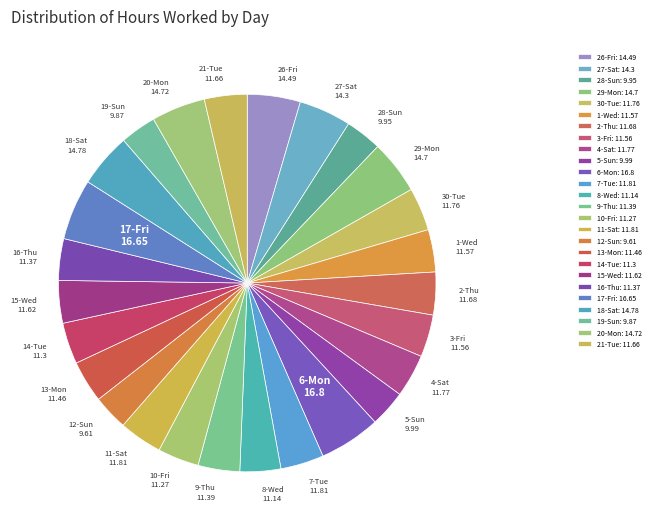

To the nearest percent, what portion does 13-Mon represent?

4%